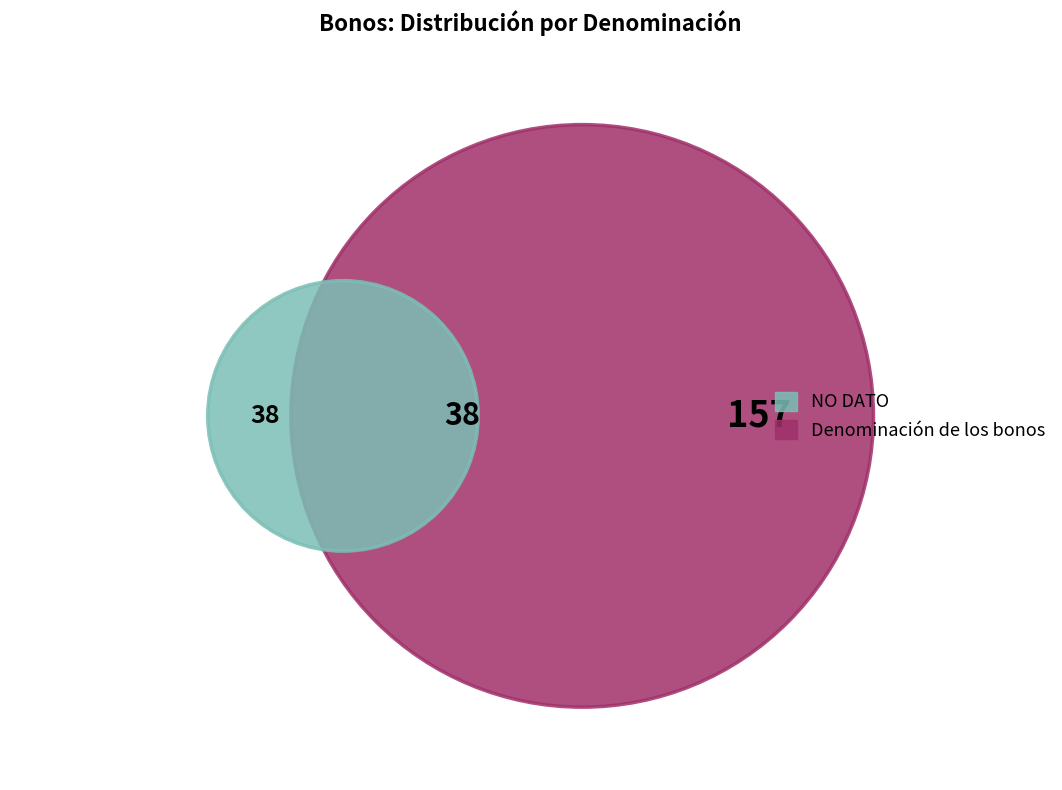

What percentage is the NO DATO slice, to the nearest percent?

19%